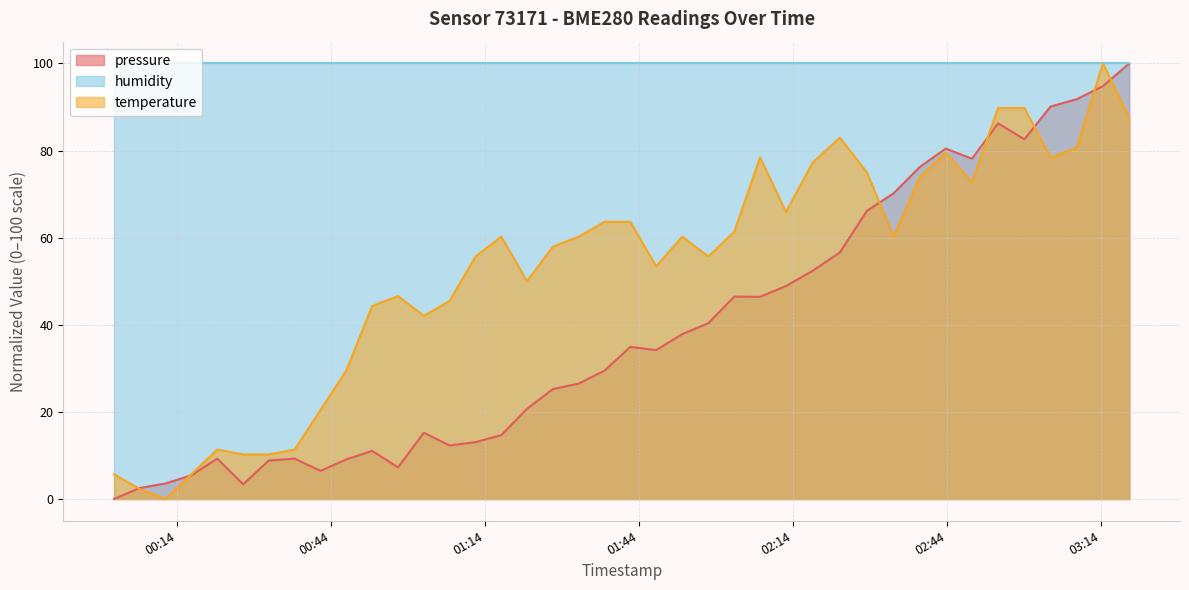

Which category has the lowest value in the temperature series?

2023-02-12T00:11:51